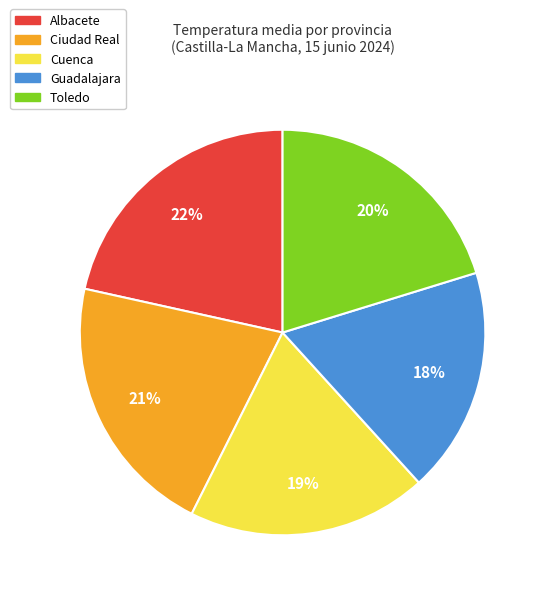

Is it true that Ciudad Real is 21% of the pie?

True